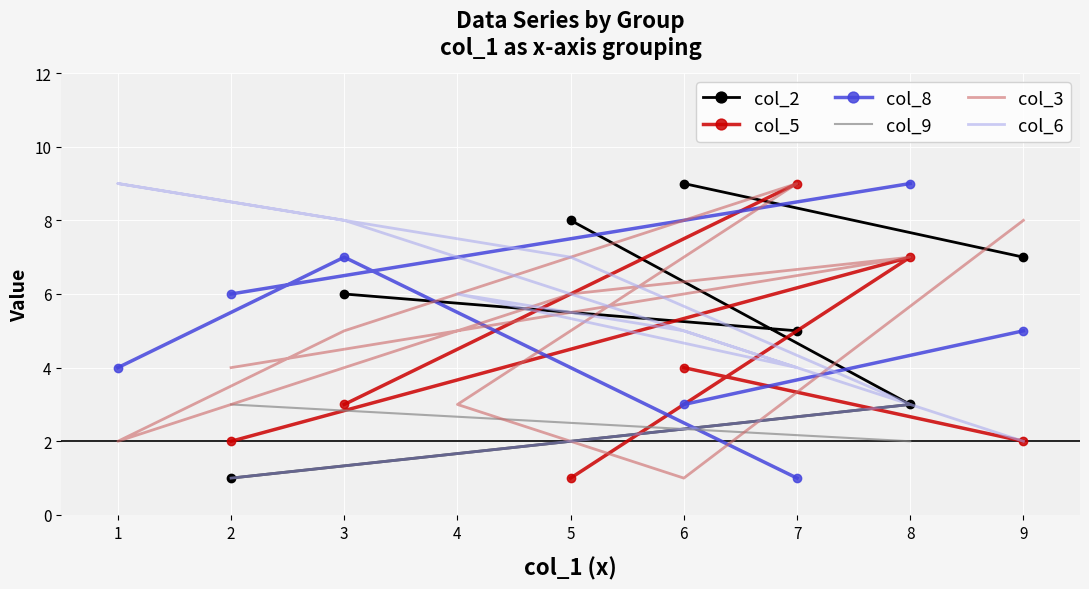

True or false: col_9 has more than 0 interior local peaks.

False